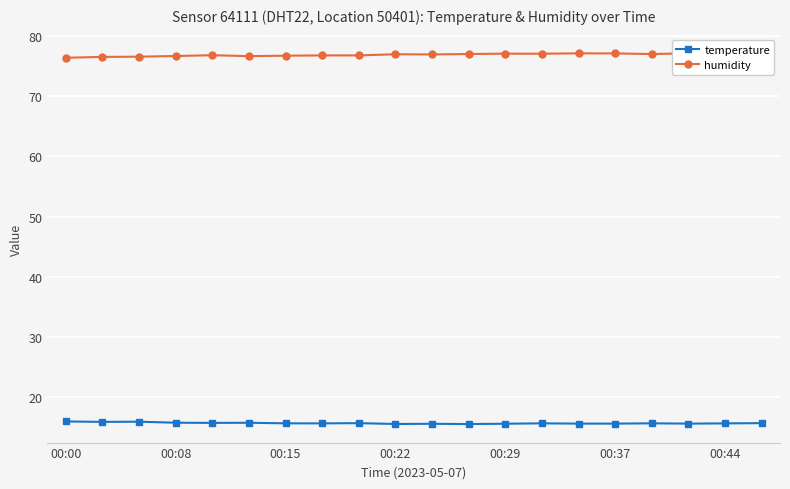

True or false: humidity and temperature intersect in this chart.

False